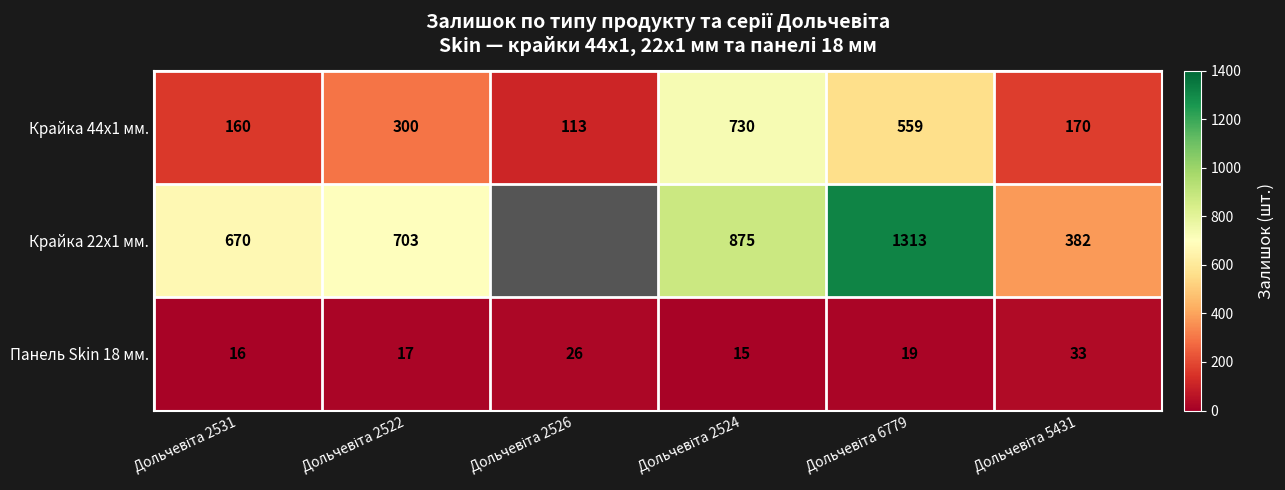

What is the lowest value of the Крайка 44x1 мм. series?

113